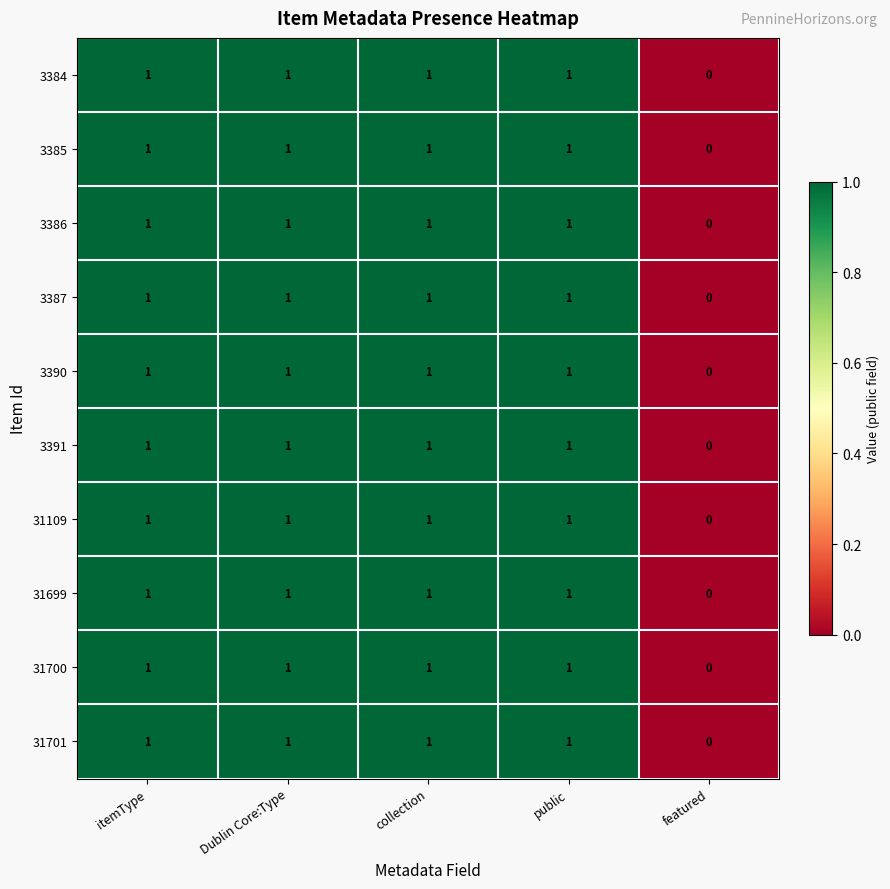

What is the total value across all series at itemType?

10